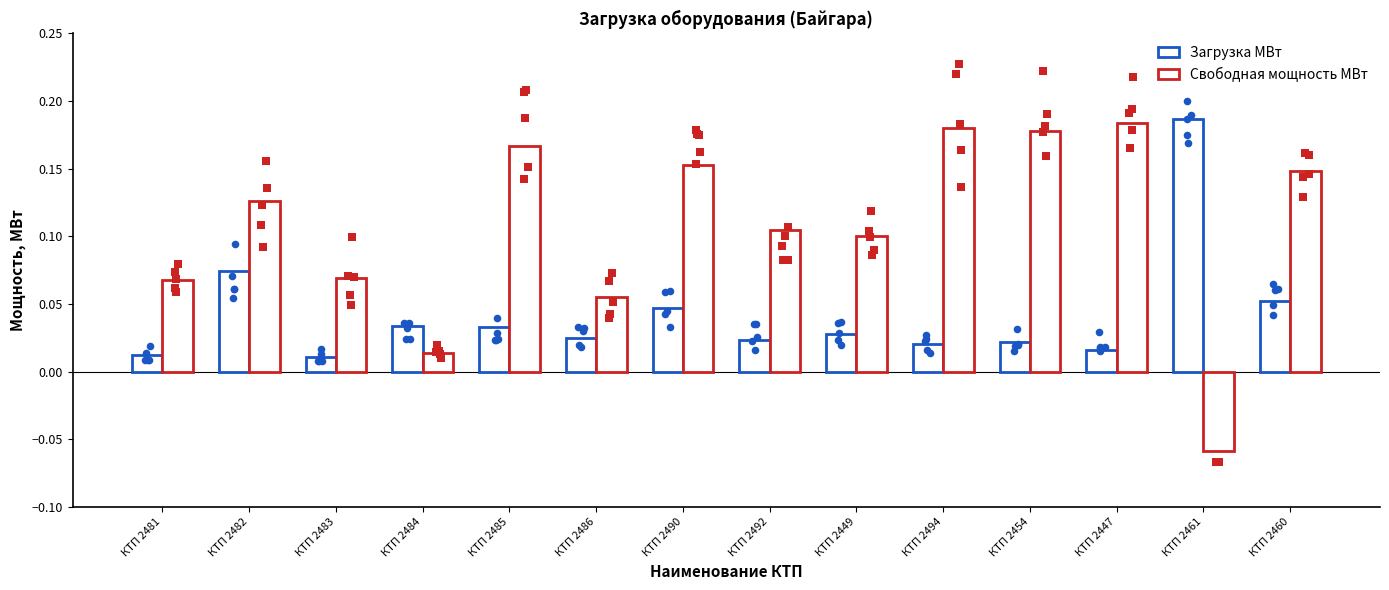

Which series reaches the minimum Y coordinate?

Свободная мощность МВт